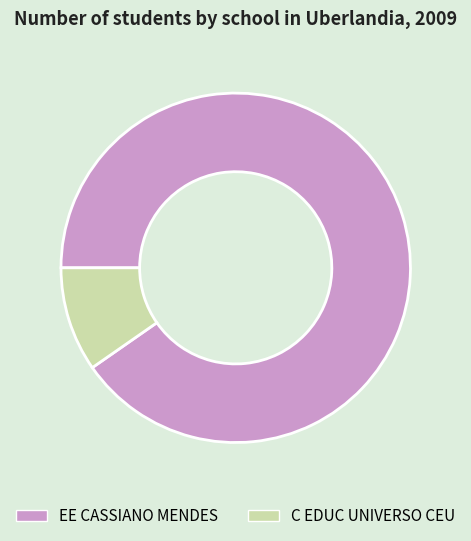

Do EE CASSIANO MENDES and C EDUC UNIVERSO CEU together represent more than half of the pie?

Yes